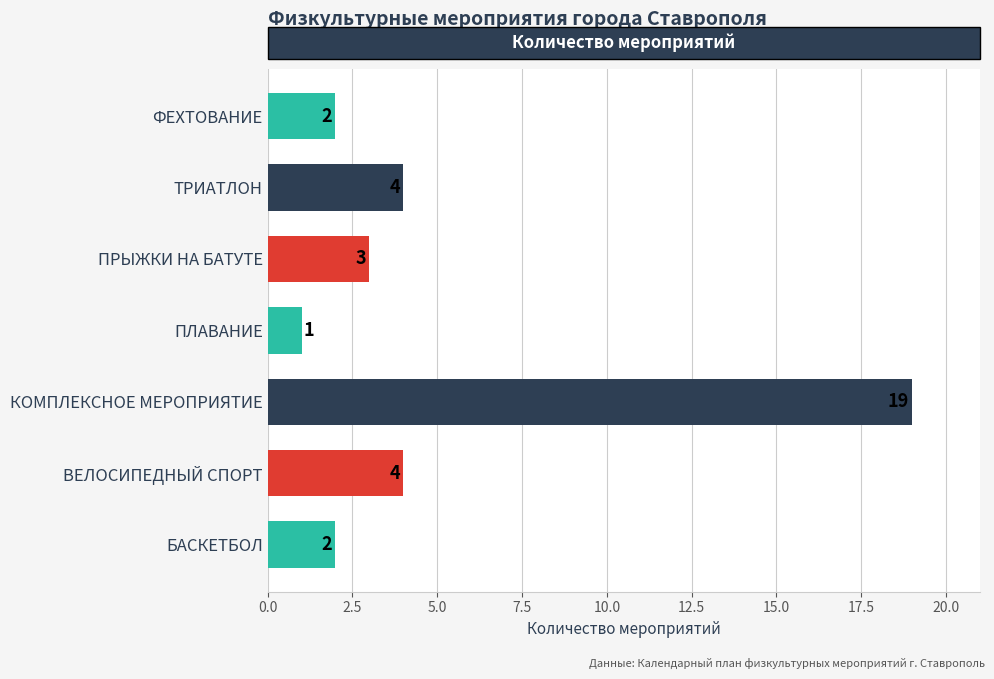

What is the approximate value at КОМПЛЕКСНОЕ МЕРОПРИЯТИЕ?

19